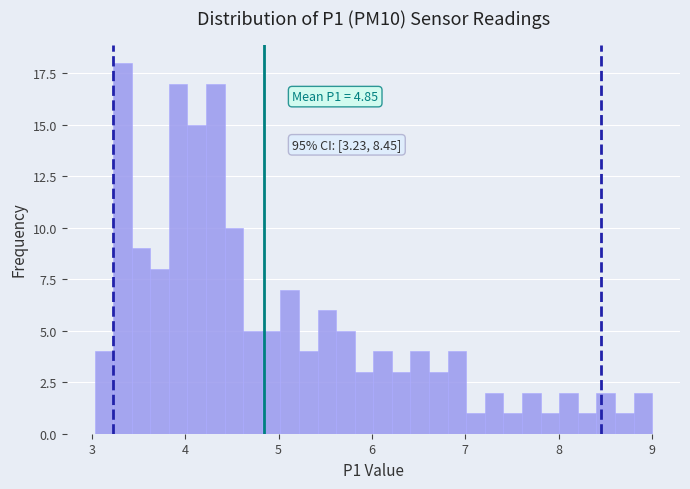

Around what value on the x-axis is the tallest bar? Give the approximate position of its centre, as read against the axis.

3.3